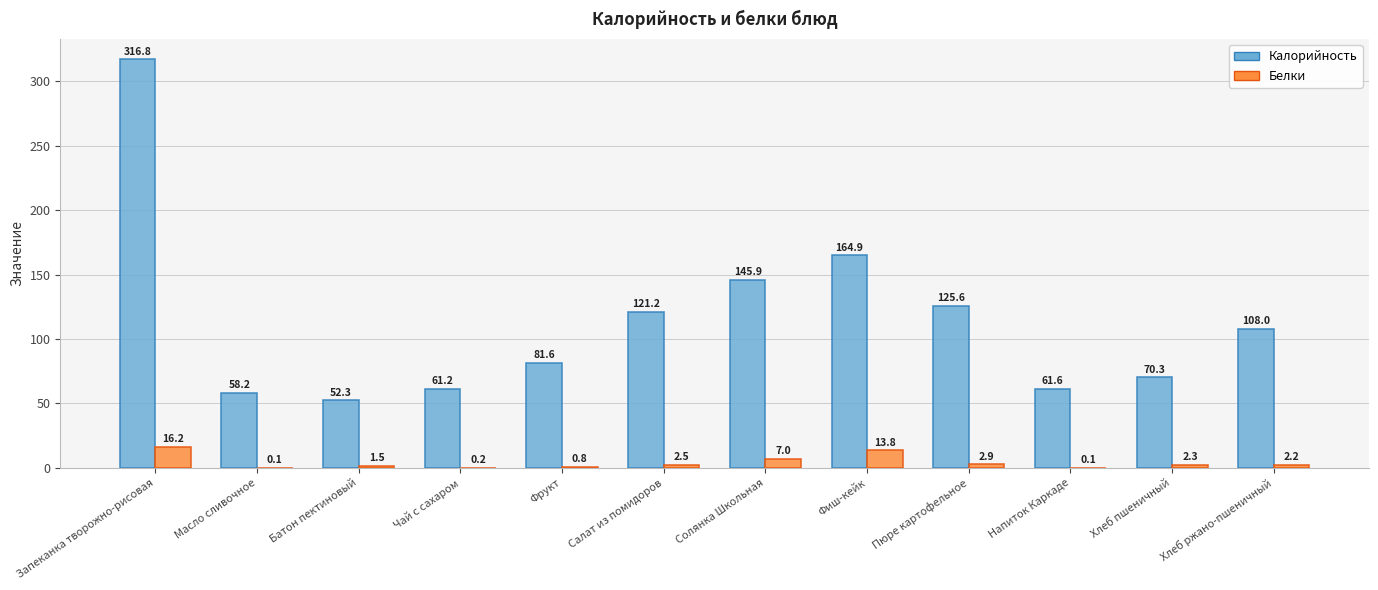

What are all the series names shown in the legend?

Калорийность, Белки